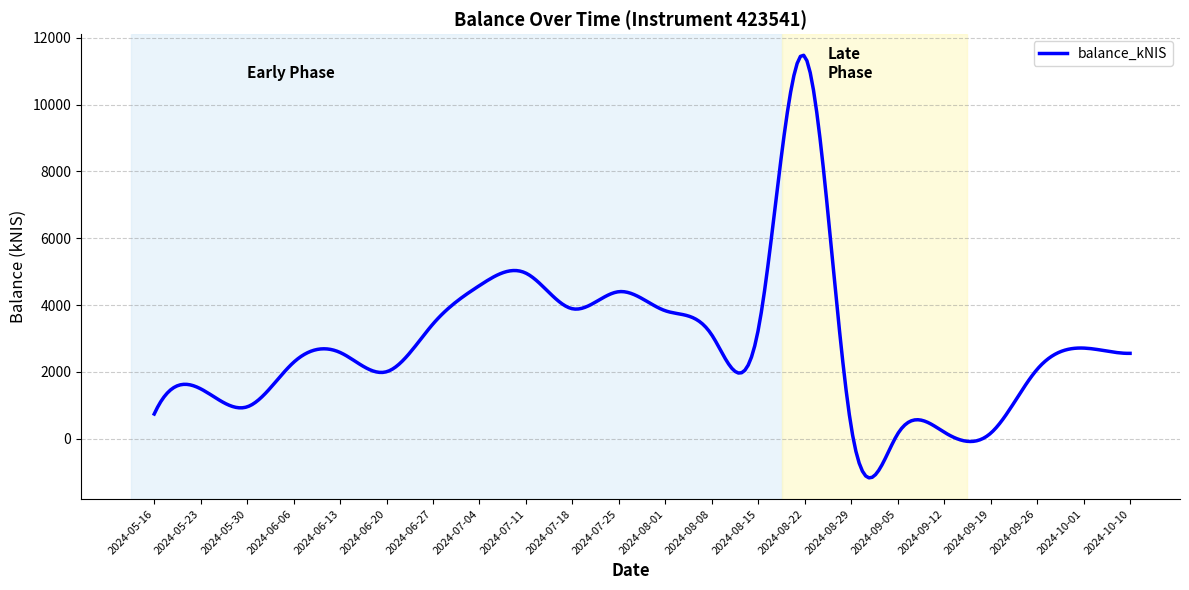

What is the greatest value displayed?

11477.6